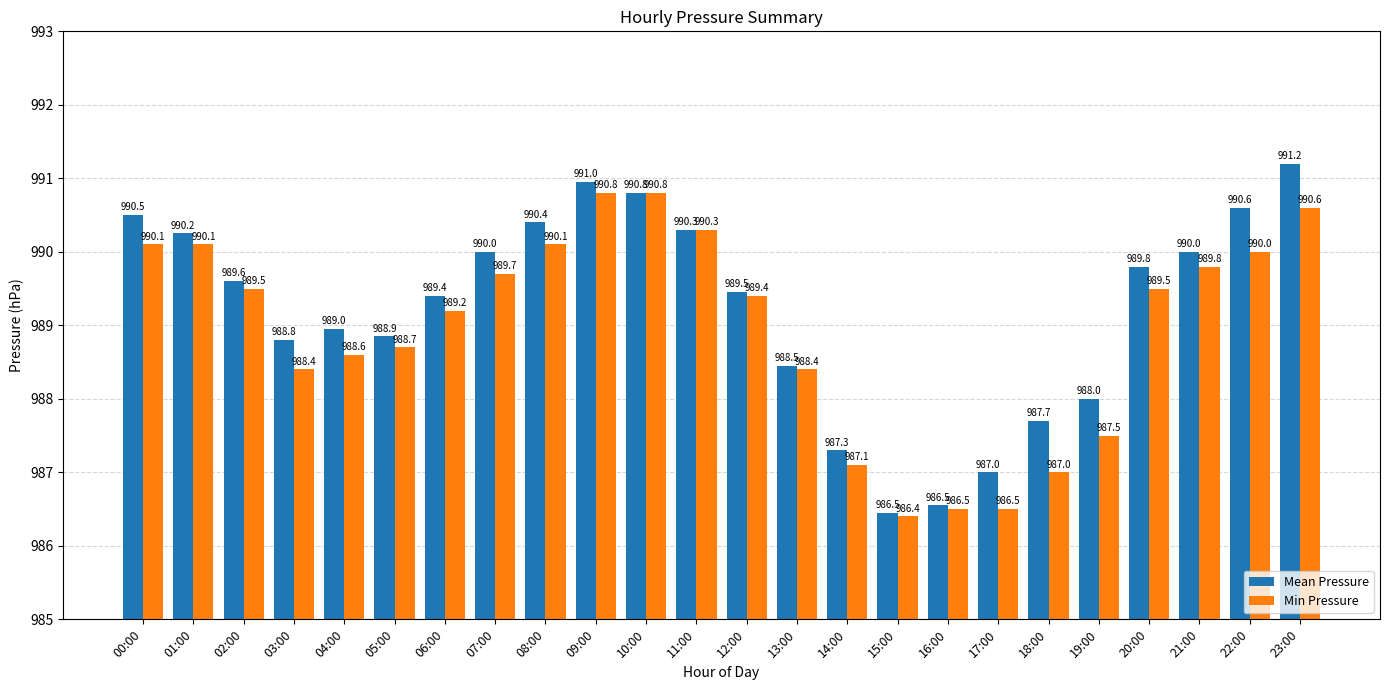

Which series has the widest spread of values?

Mean Pressure